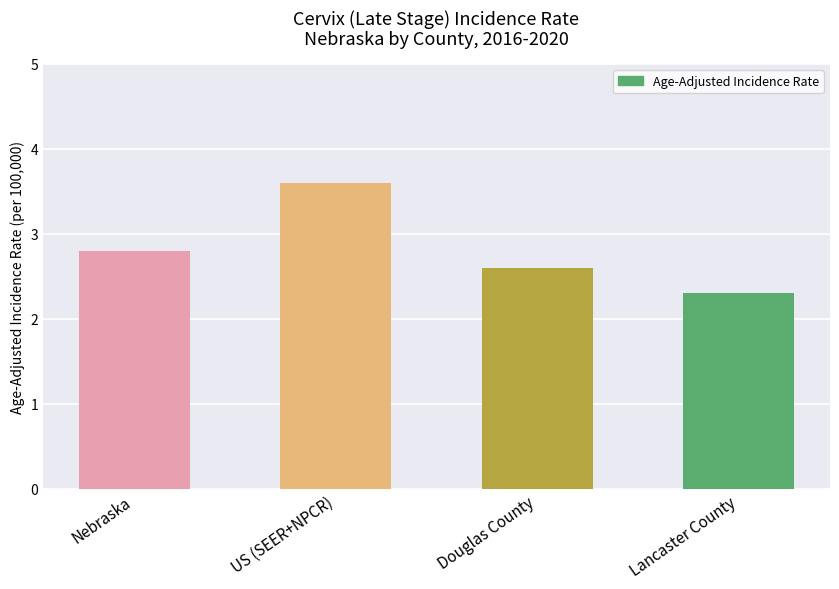

What is the average value?

2.8